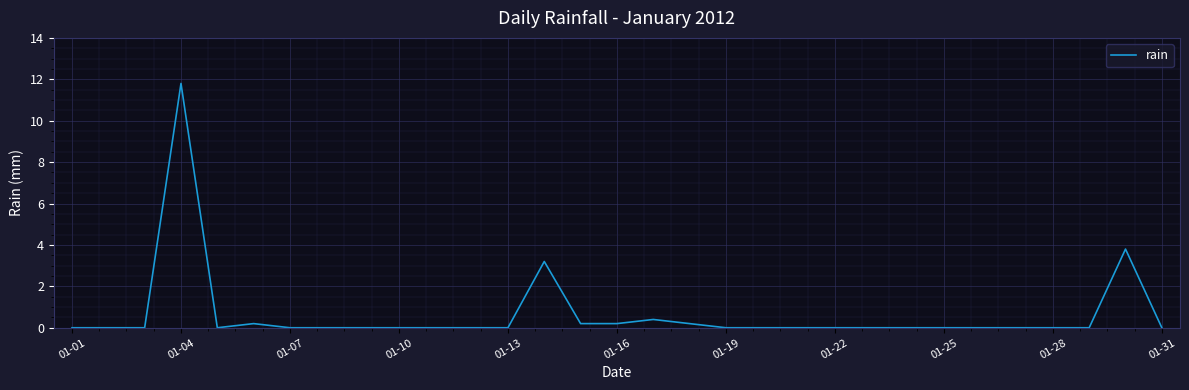

What is the maximum value shown in the chart?

11.8